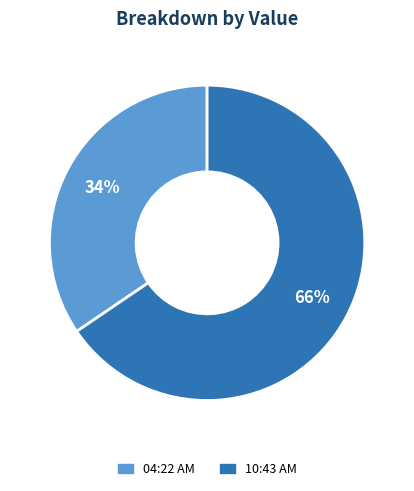

To the nearest percent, what is the average slice percentage?

50%